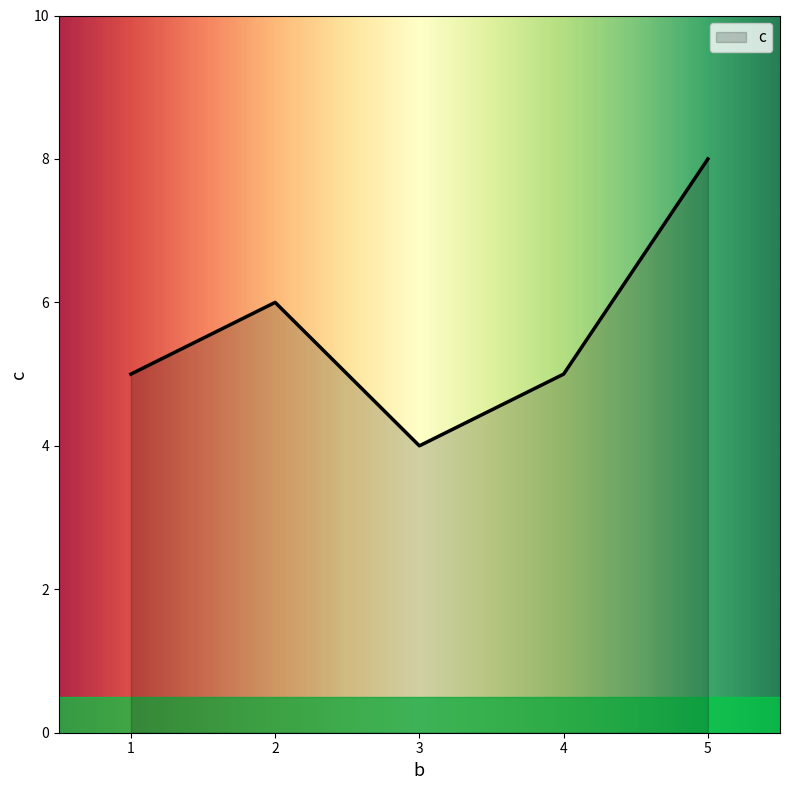

What is the minimum value shown in the chart?

4